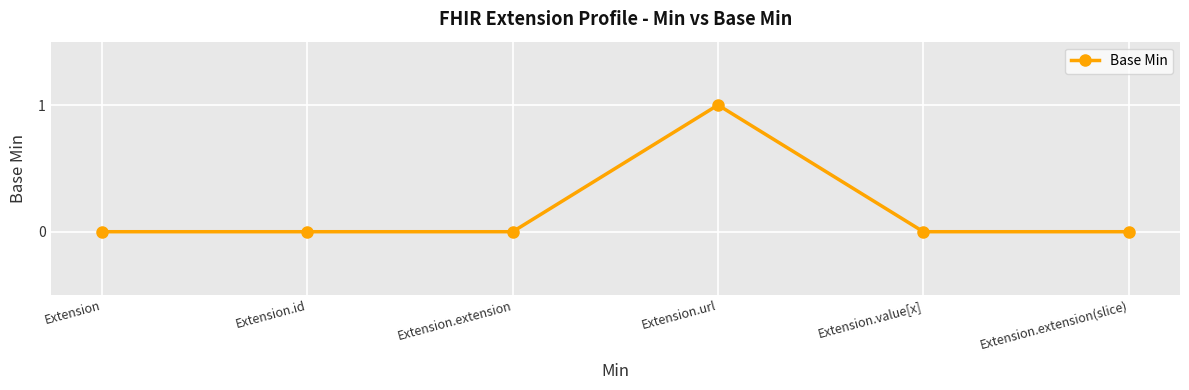

Which has a higher value, Extension or Extension.url?

Extension.url